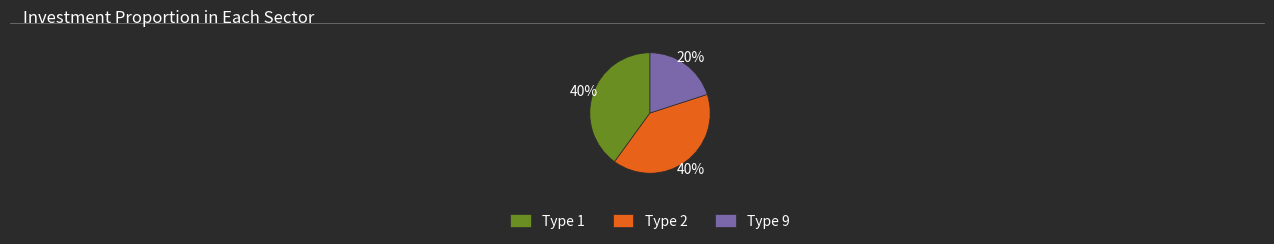

How many slices are in this pie chart?

3